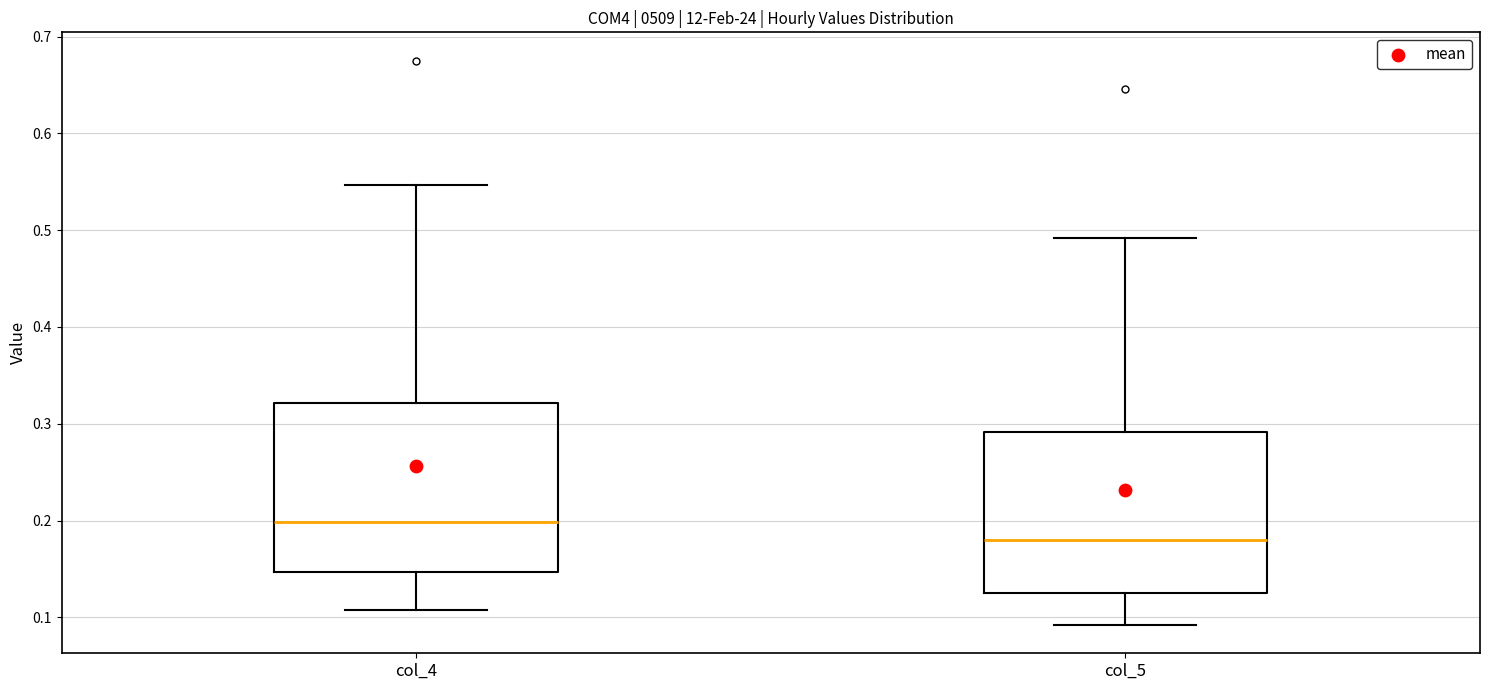

Where is the lower edge of the box for col_4 on the y-axis? The values are not printed on the chart, so give them approximately, as read against the axis.

0.15